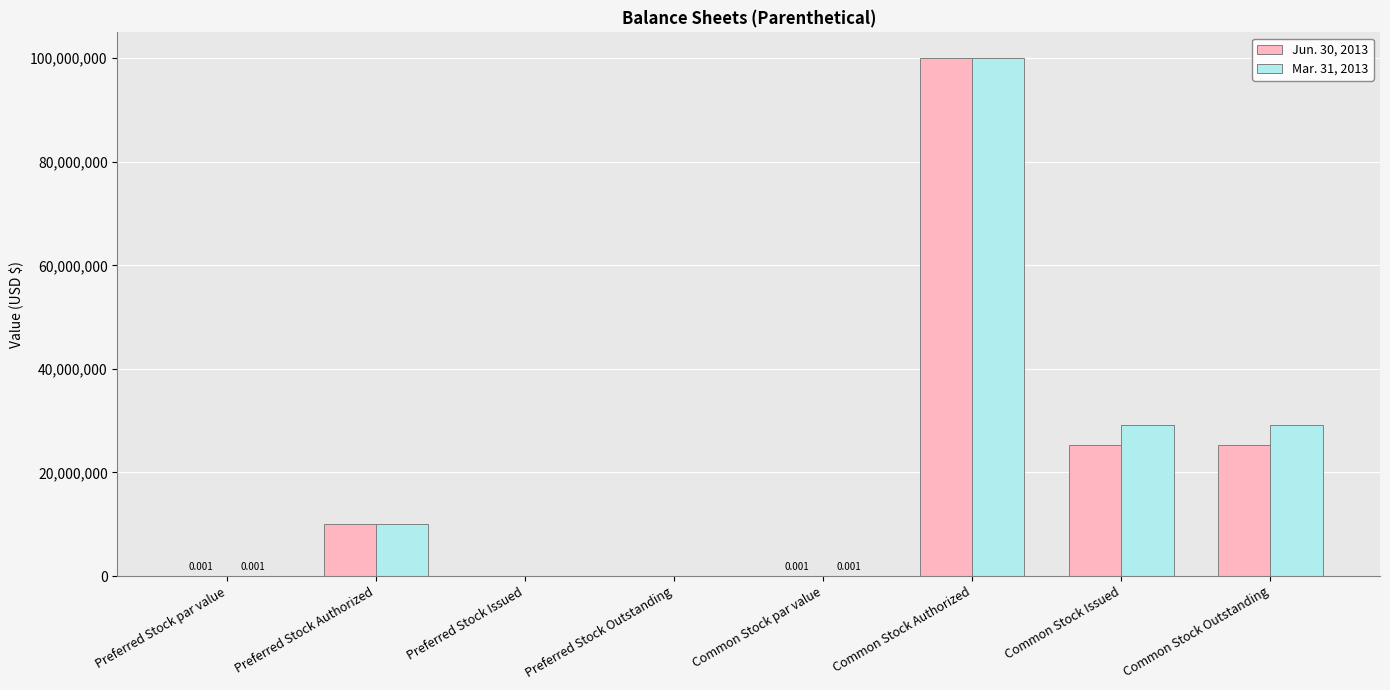

Which series has the largest total across all categories?

Mar. 31, 2013